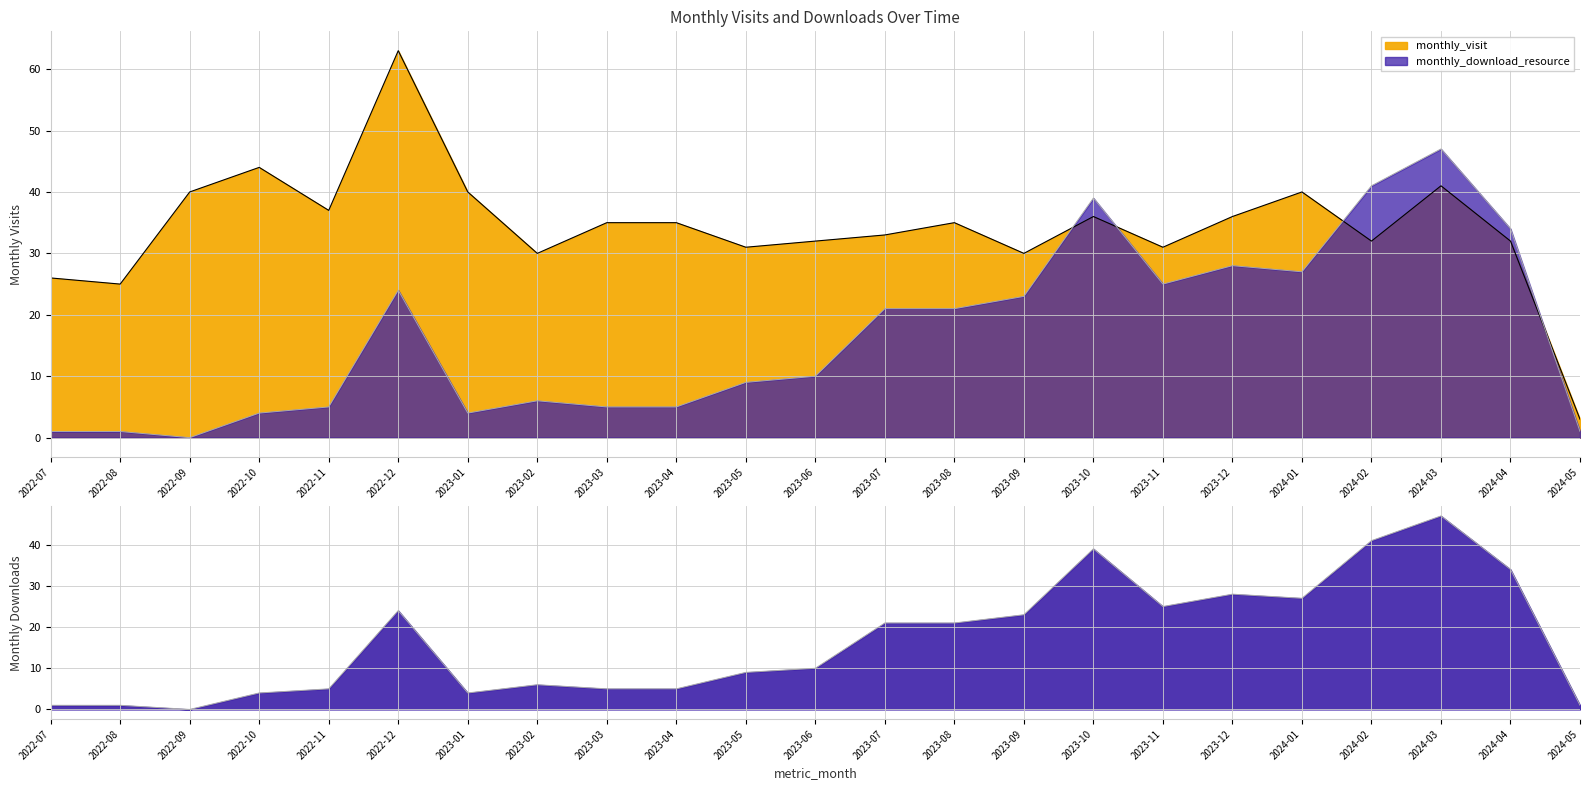

How many times do monthly_visit and monthly_download_resource cross each other?

4